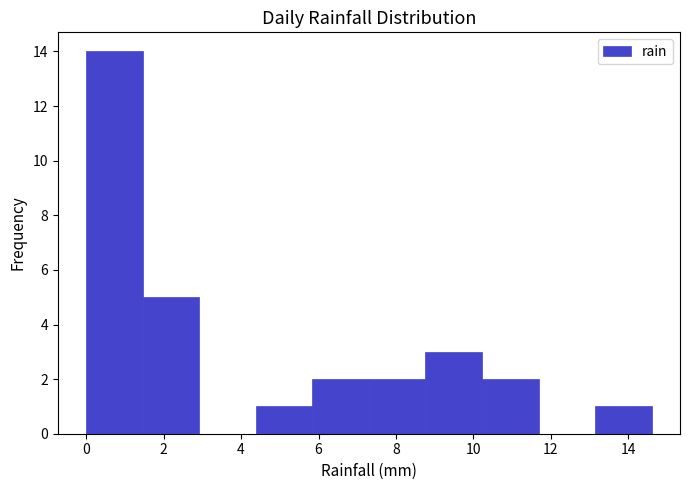

What is the height of the bar covering 13.14 to 14.60 on the x-axis? Neither the bar edges nor the heights are printed on the chart, so give them approximately, as read against the axes.

1